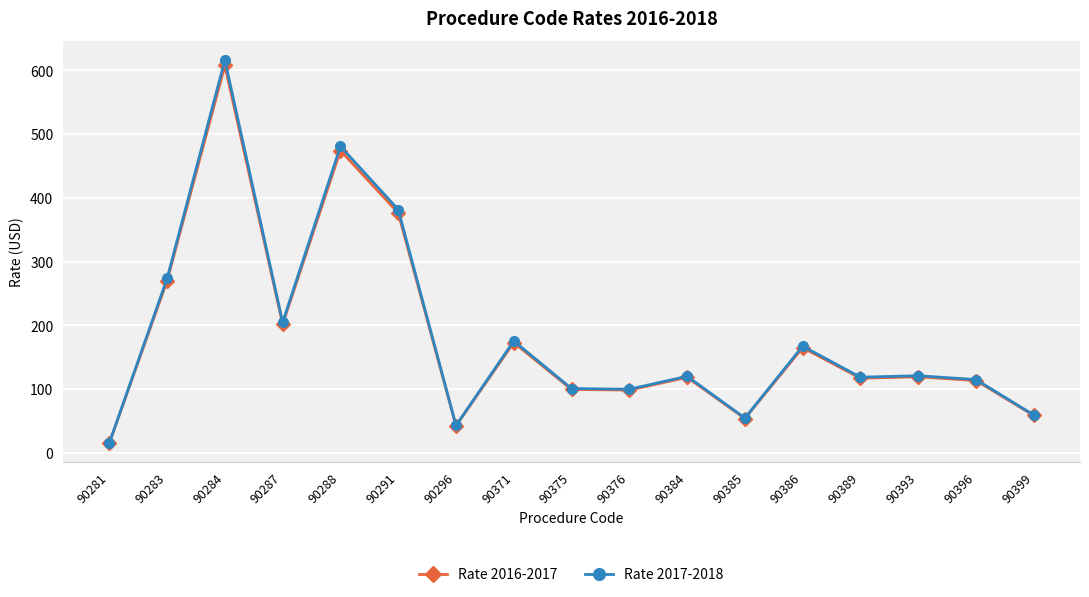

Where is the first local maximum for Rate 2017-2018?

90284